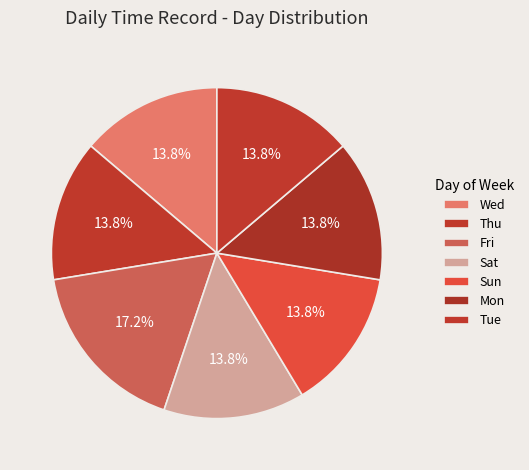

What percentage is NOT represented by Thu?

86.2%